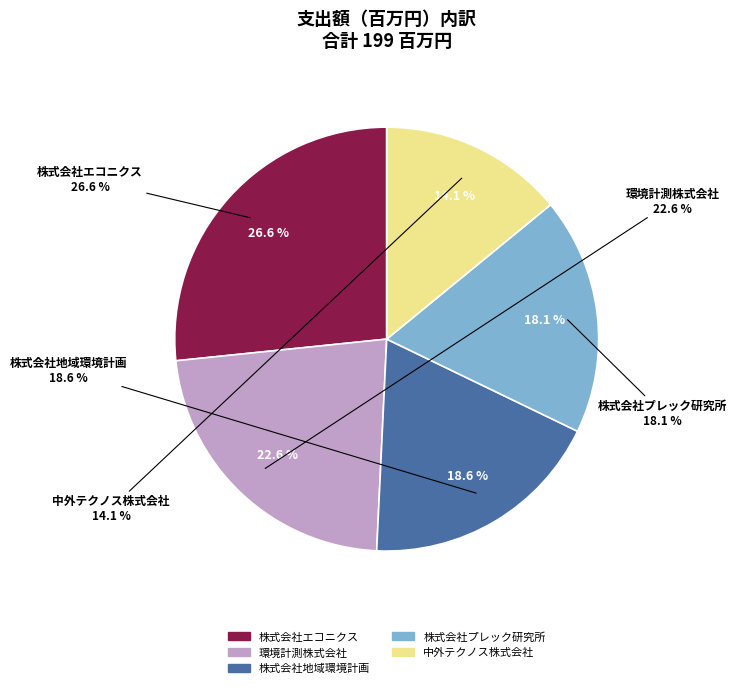

Approximately how many times larger is the value at 環境計測株式会社 compared to 株式会社プレック研究所?

1.2